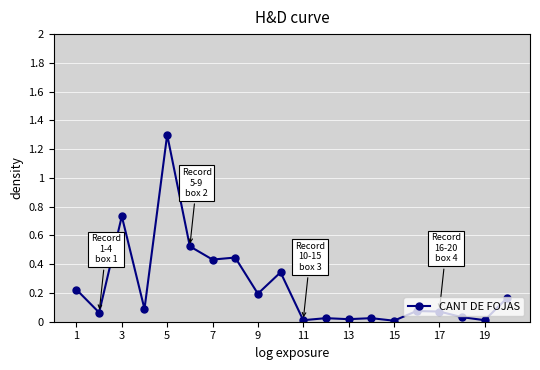

True or false: there are more than 1 points higher than both neighbors.

True